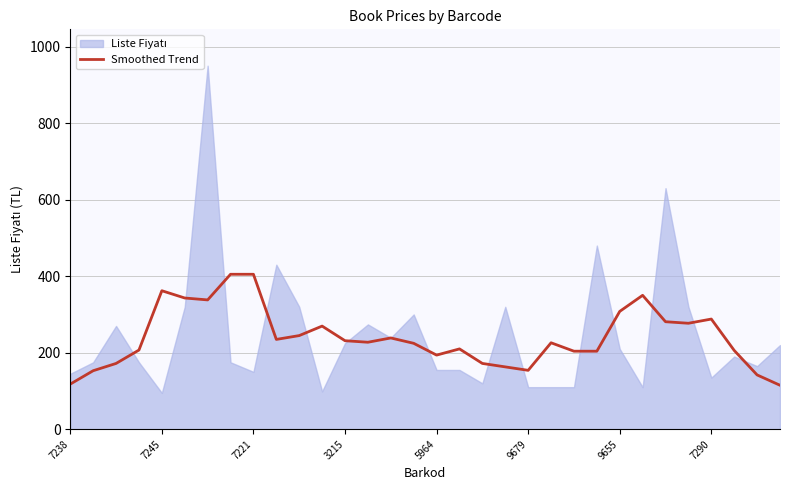

The Smoothed Trend series shows 516.2 at 7245. True or false?

False